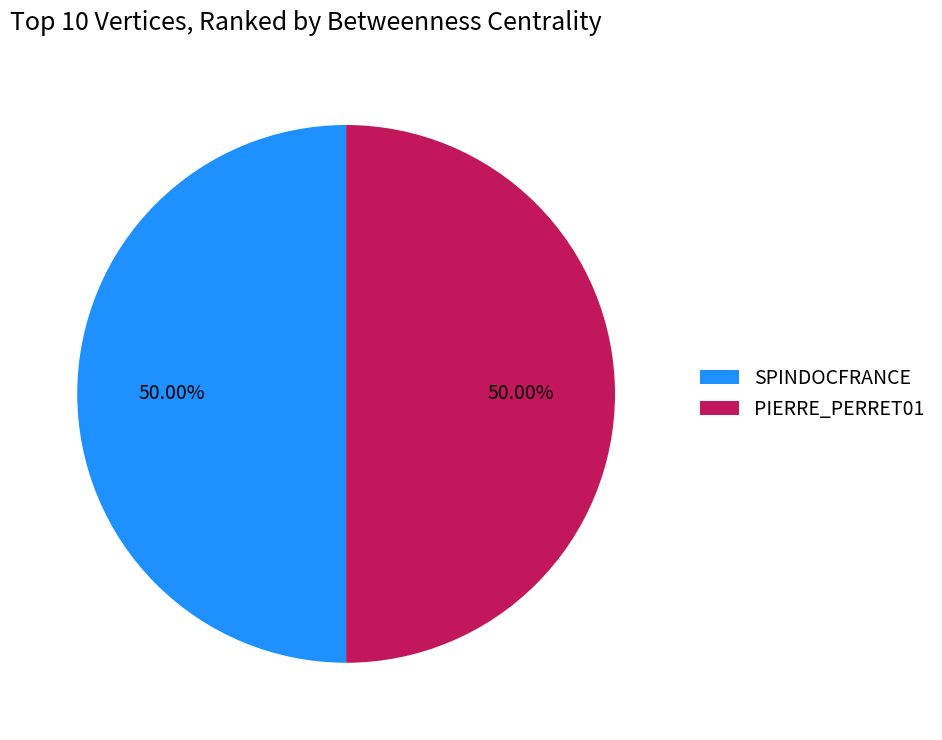

What is the ratio of the value at PIERRE_PERRET01 to the value at SPINDOCFRANCE?

1.0